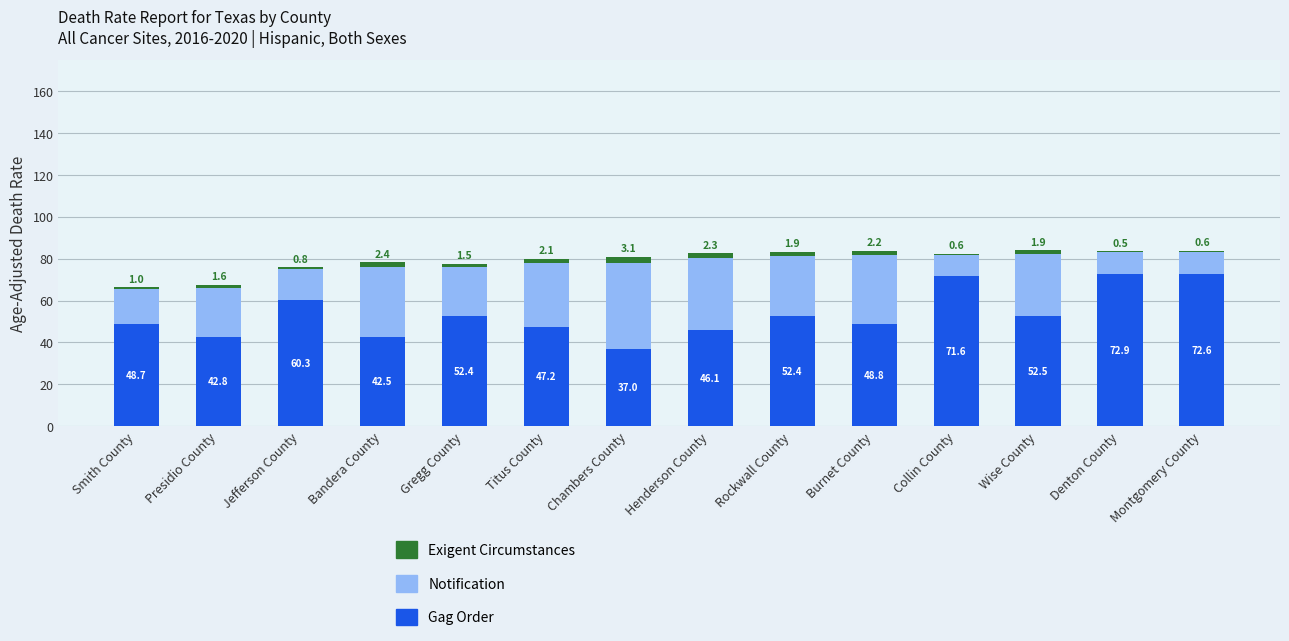

What is the approximate value of Gag Order at Henderson County?

46.1